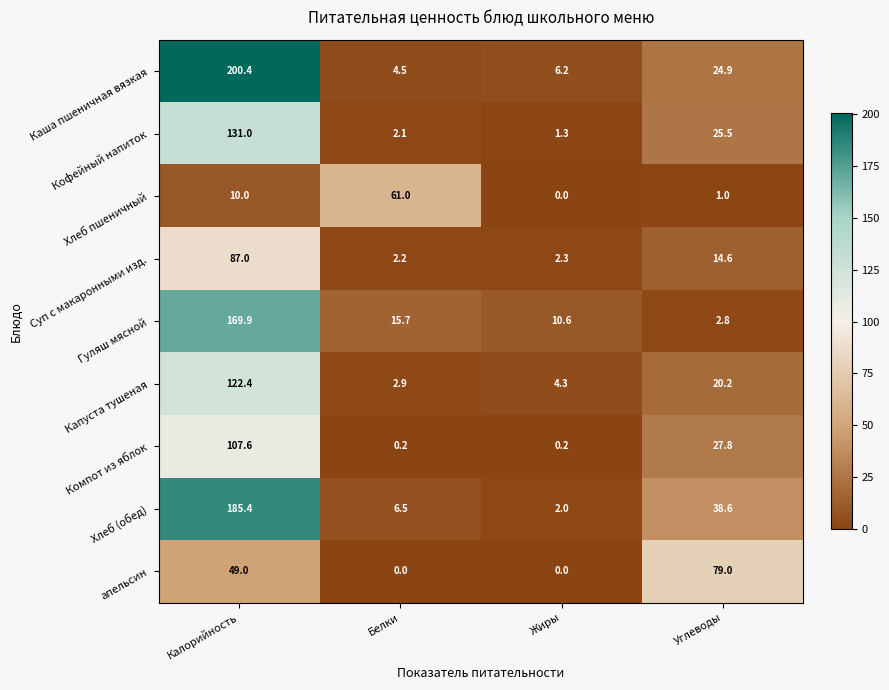

How many series are shown in this chart?

9